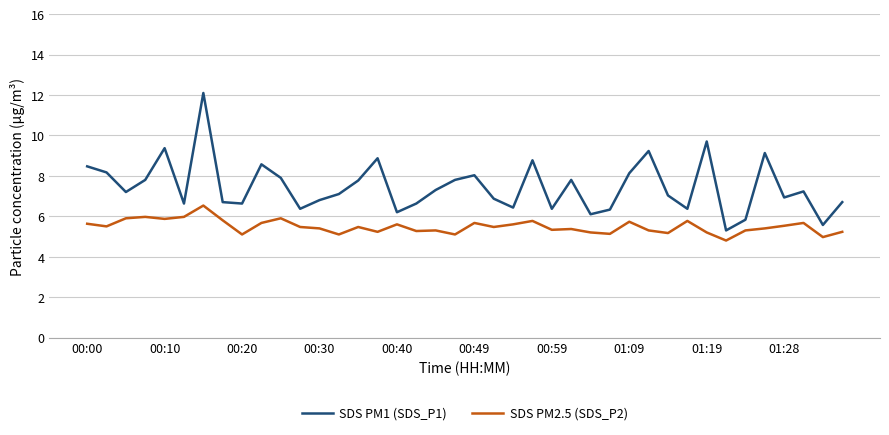

Rank the series by their maximum value, from lowest to highest.

SDS PM2.5 (SDS_P2), SDS PM1 (SDS_P1)